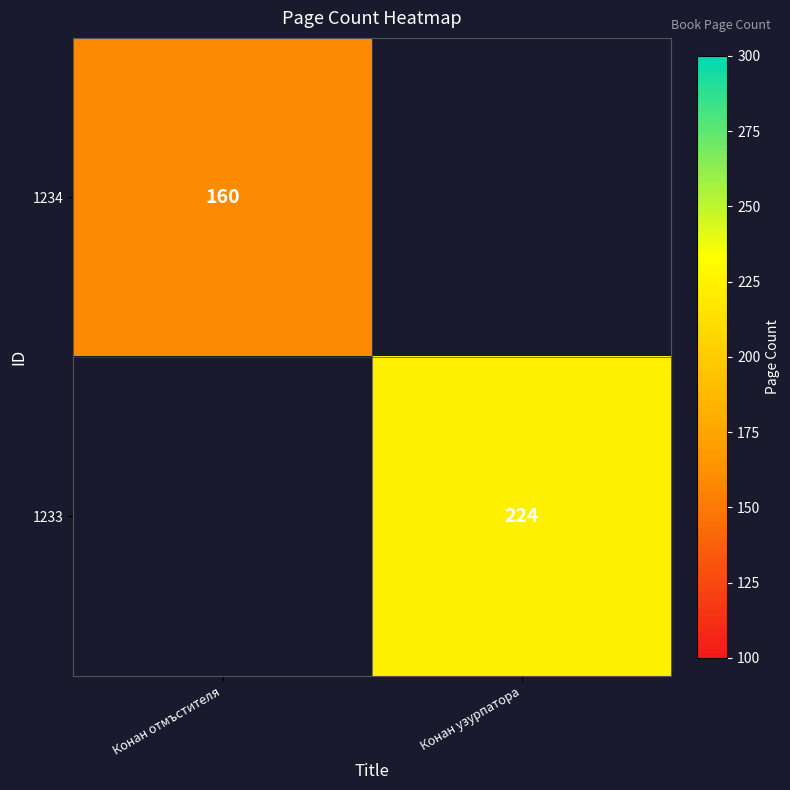

True or false: 1234 has a value of 240 at Конан отмъстителя.

False